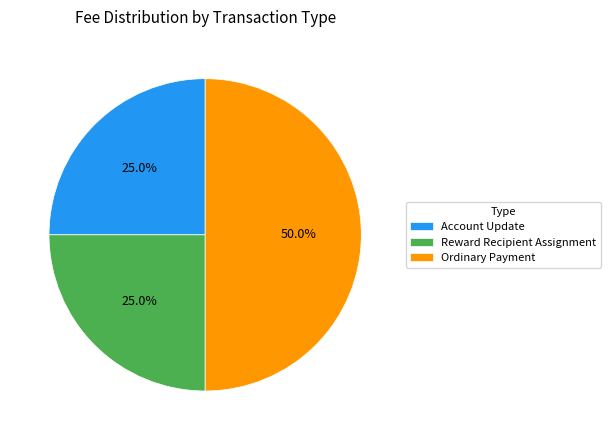

How much of the chart is everything except Account Update?

75.0%